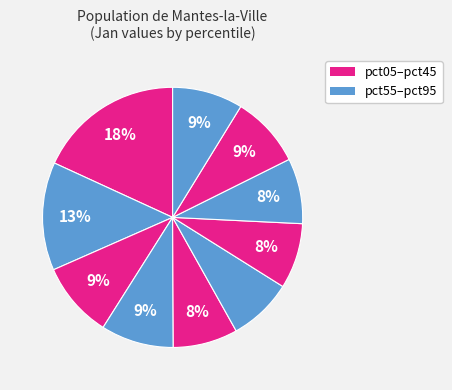

How many slices are in this pie chart?

10